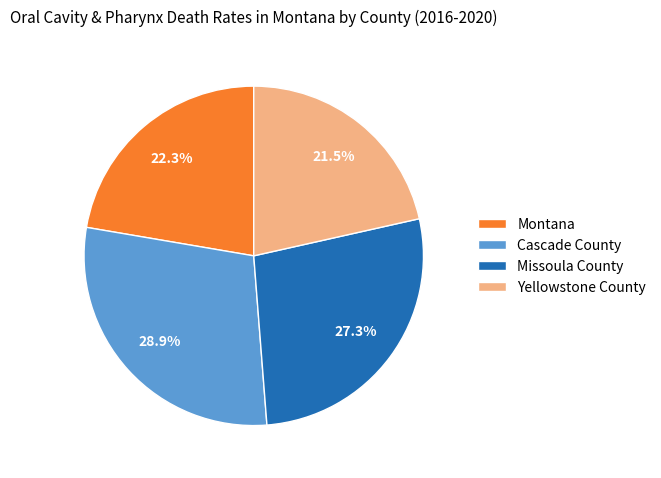

How many slices are in this pie chart?

4